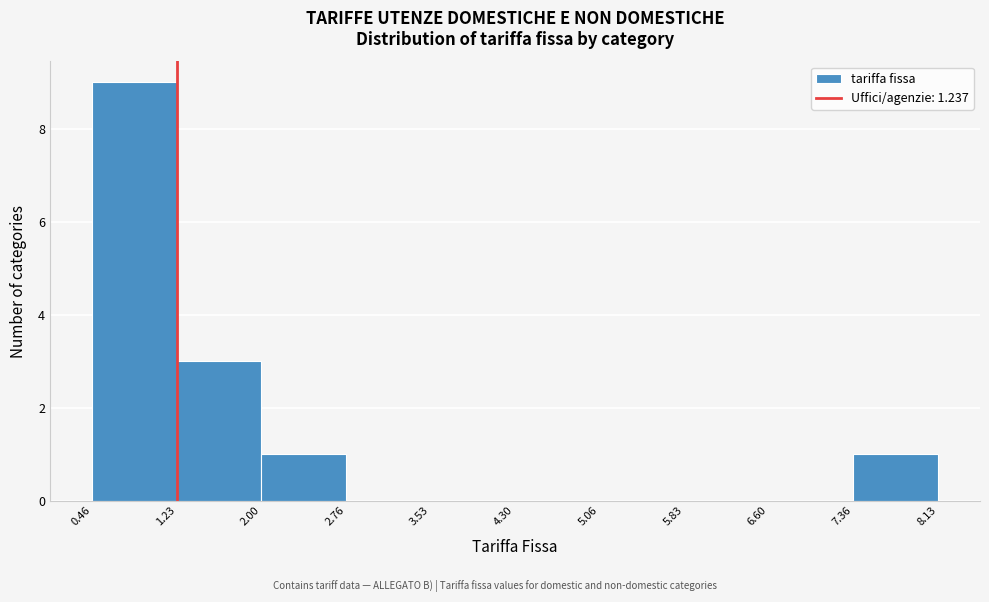

Reading left to right, list every bar in this chart as the range it spans on the x-axis followed by its height. The values are not printed on the chart, so give them approximately, as read against the axis.

0.46 to 1.23: 9
1.23 to 2.00: 3
2.00 to 2.76: 1
2.76 to 3.53: 0
3.53 to 4.30: 0
4.30 to 5.06: 0
5.06 to 5.83: 0
5.83 to 6.60: 0
6.60 to 7.36: 0
7.36 to 8.13: 1